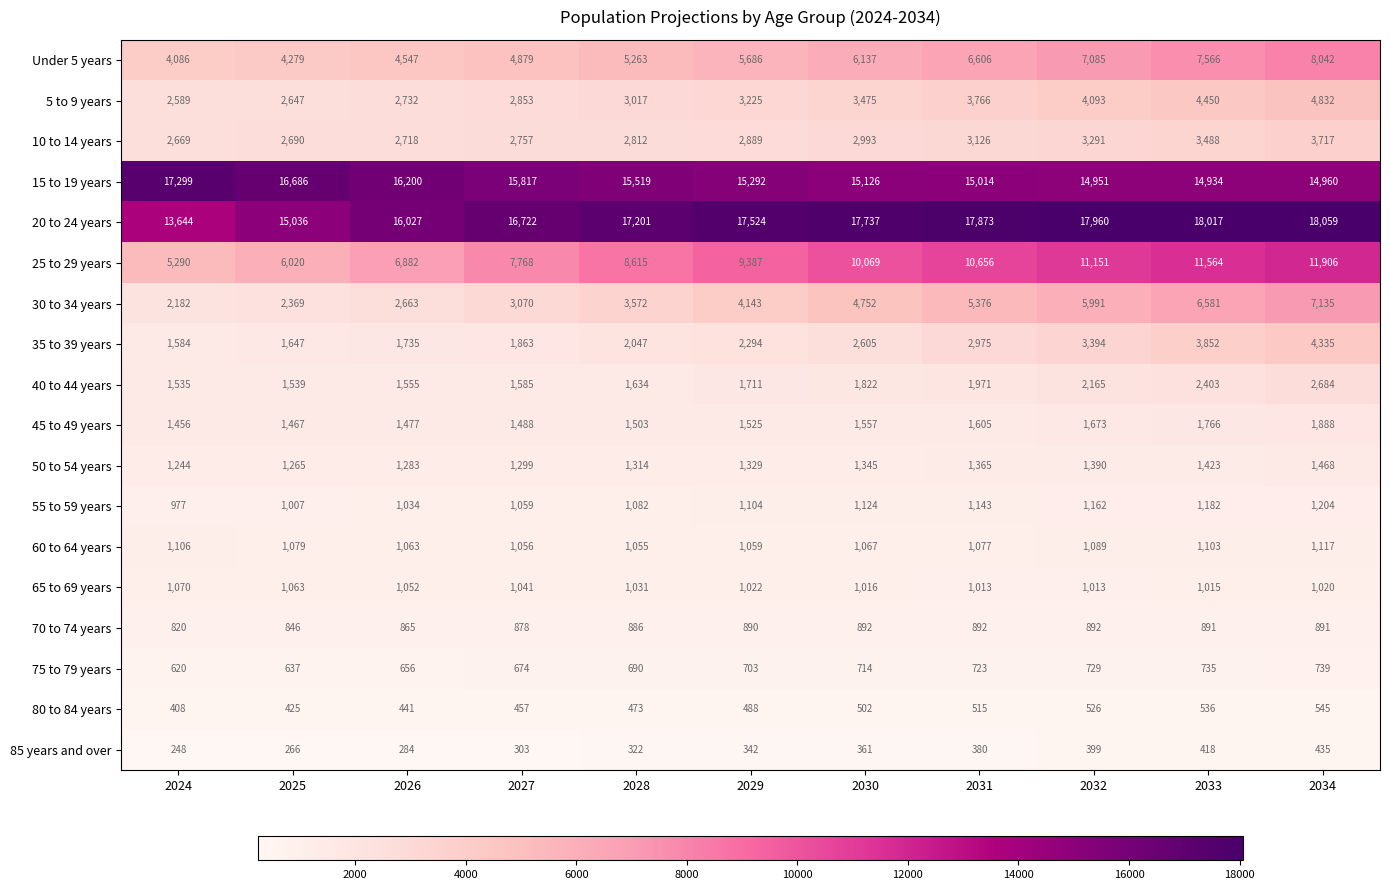

How many values in the Under 5 years series are below 5686?

5